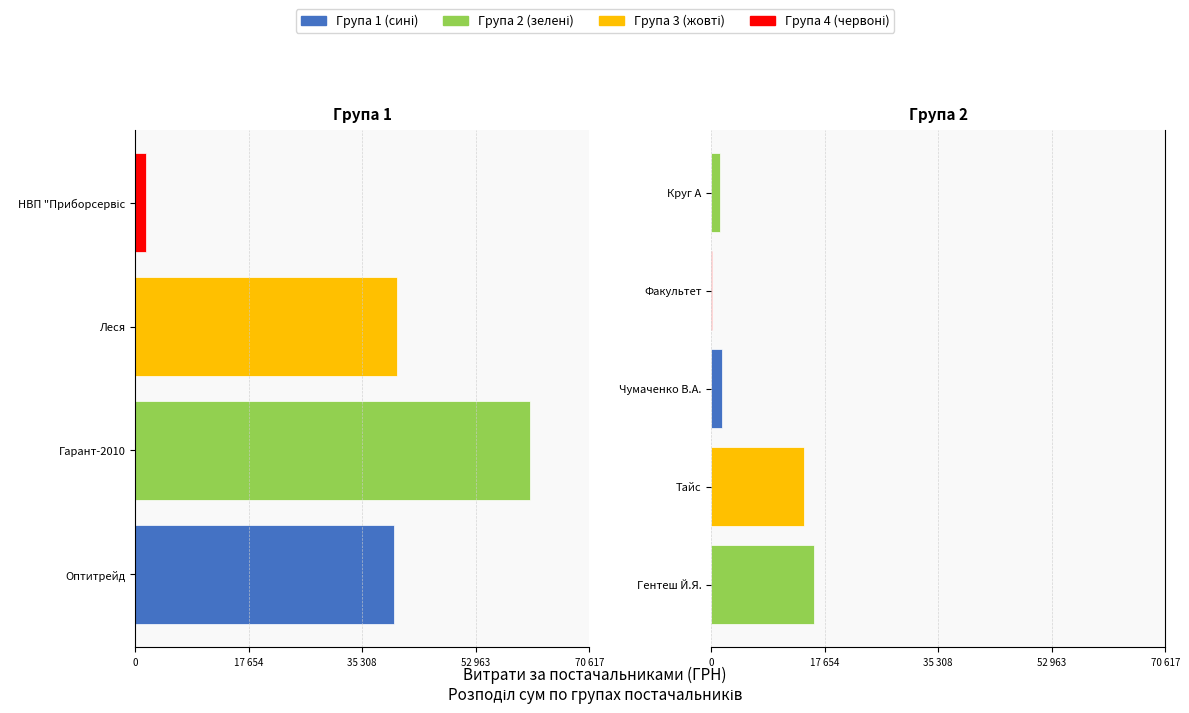

Rank the categories by value from highest to lowest.

ТОВ "Гарант-2010", ПП "Леся", ТОВ "Оптитрейд", ФОП "Гентеш Й.Я.", ТОВ "Тайс", ТОВ "НВП "Приборсервіс", ФОП "Чумаченко В.А.", ТОВ "Круг А", ТОВ "Факультет"